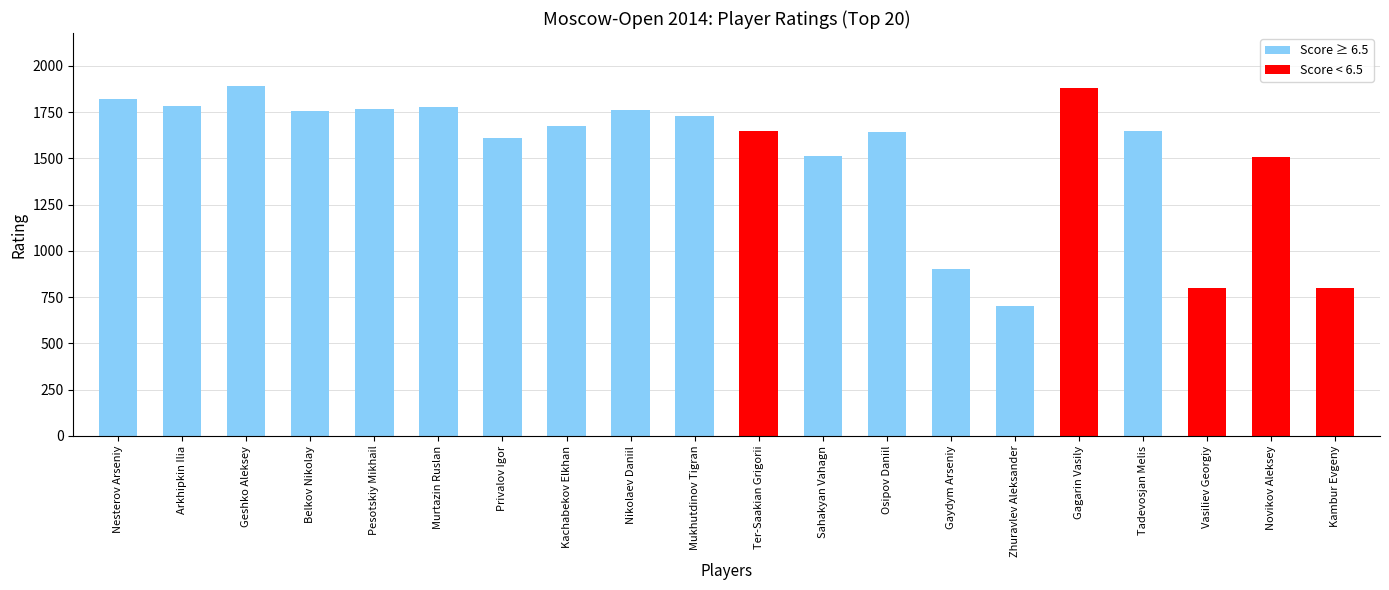

What value does the data have at Vasiliev Georgiy?

800